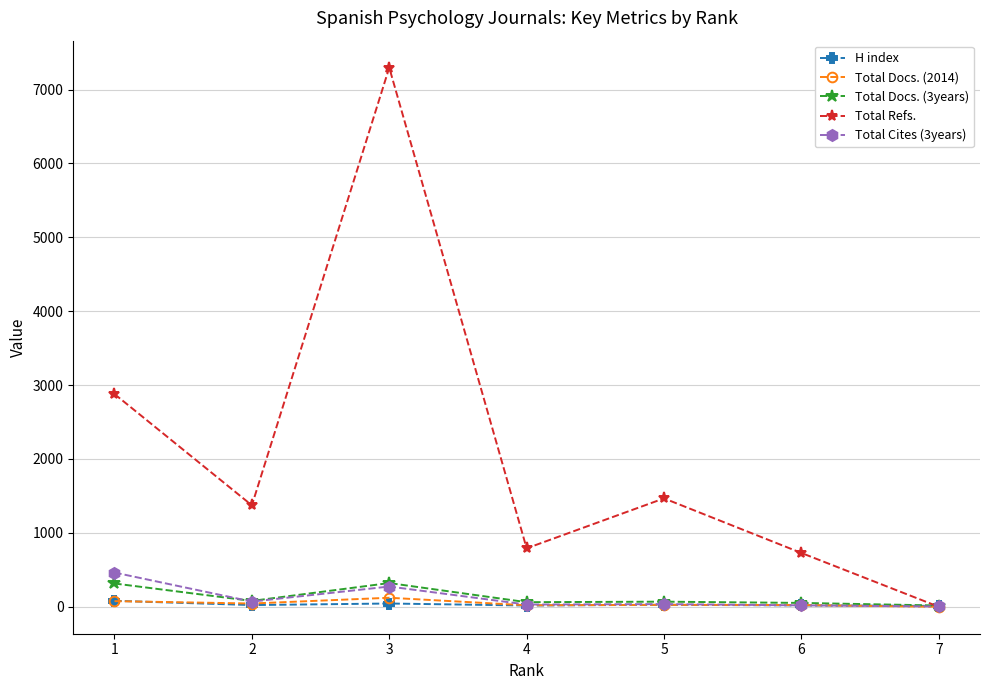

At which category does Total Cites (3years) reach its first local valley?

2